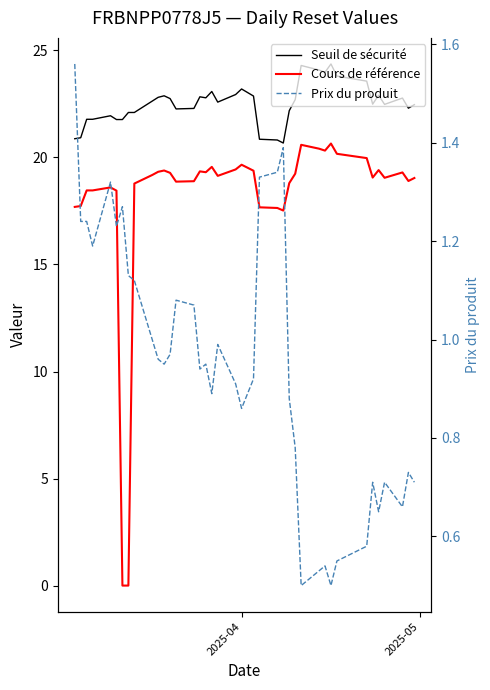

At how many categories does at least one series exceed 5?

39